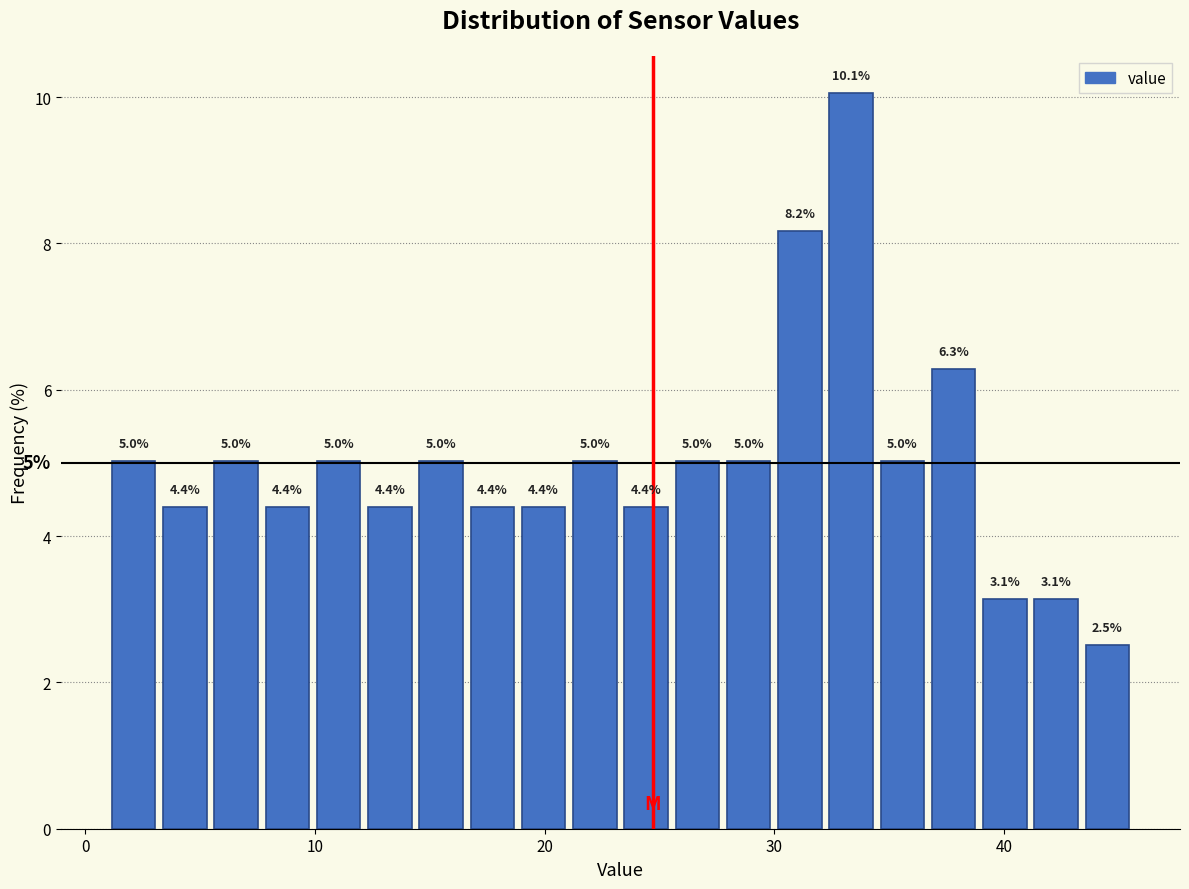

Read against the x-axis, roughly where is the centre of the tallest bar?

33